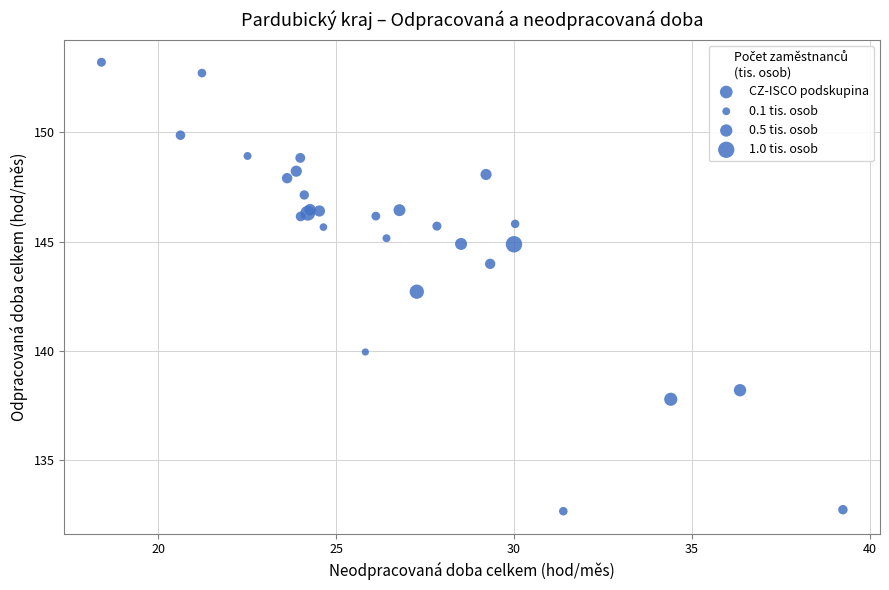

What Y value in the scatter plot is closest to 142?

142.7